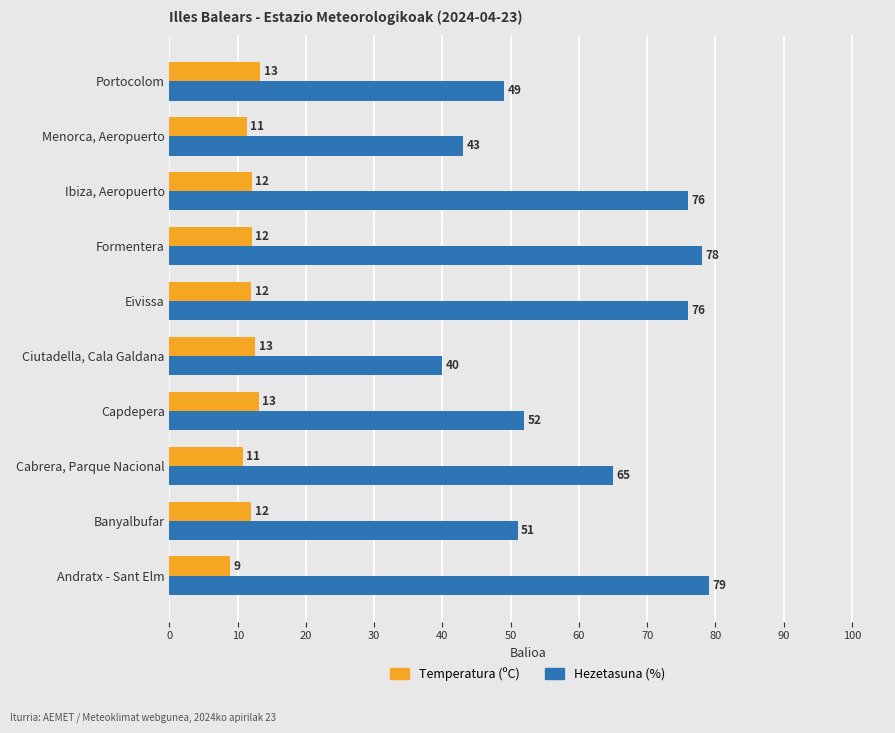

How many values in the Temperatura (ºC) series are below 12?

3